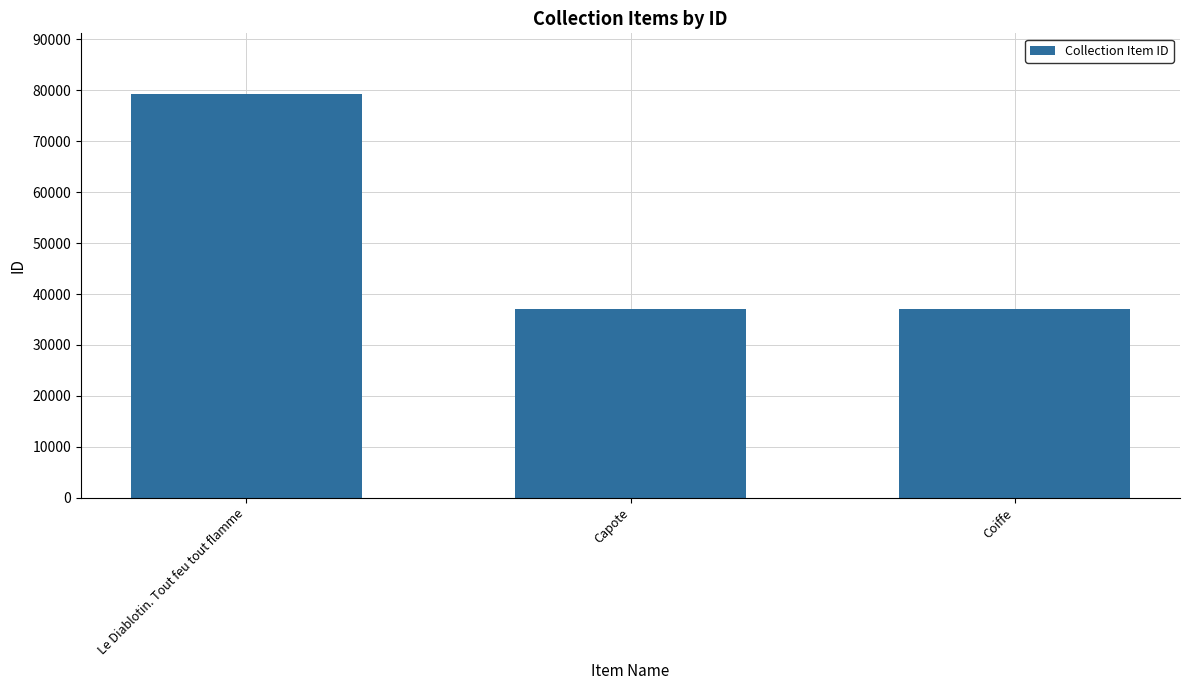

What is the smallest value displayed?

36986